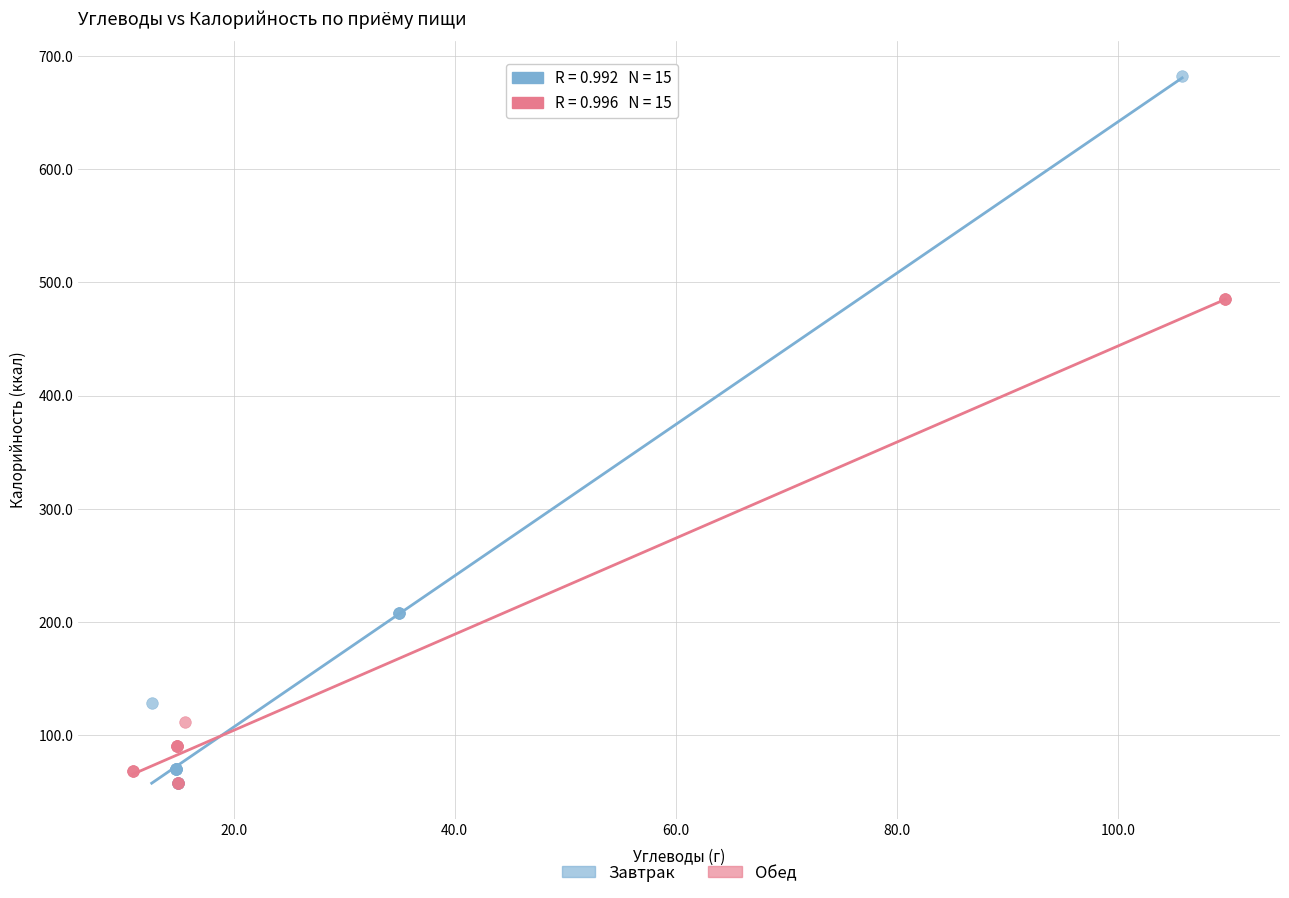

Which series has the largest Y range (max minus min)?

Завтрак